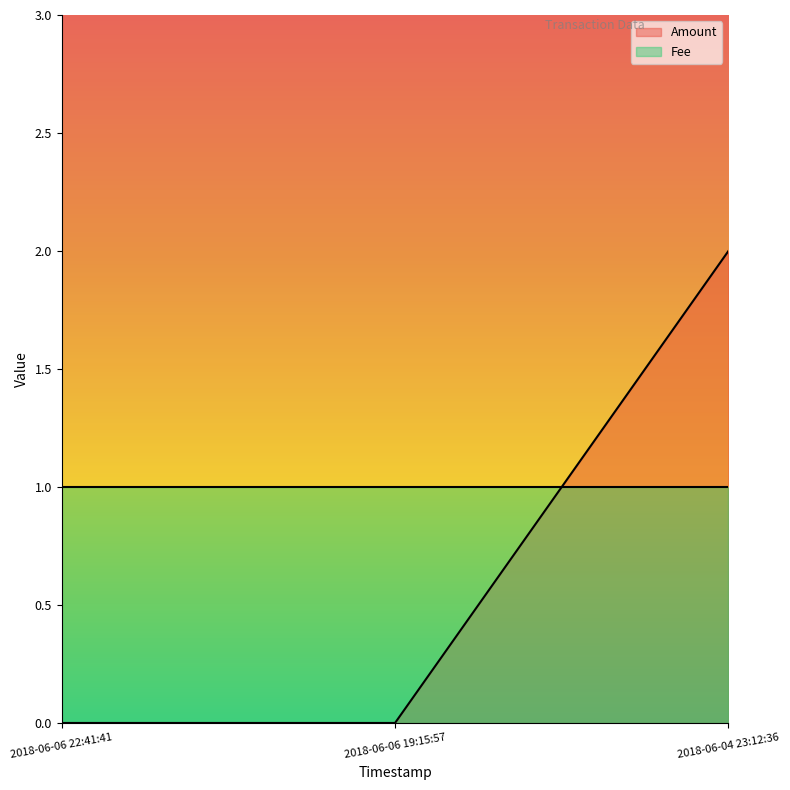

What is the label of the 1st point from the right?

2018-06-04 23:12:36